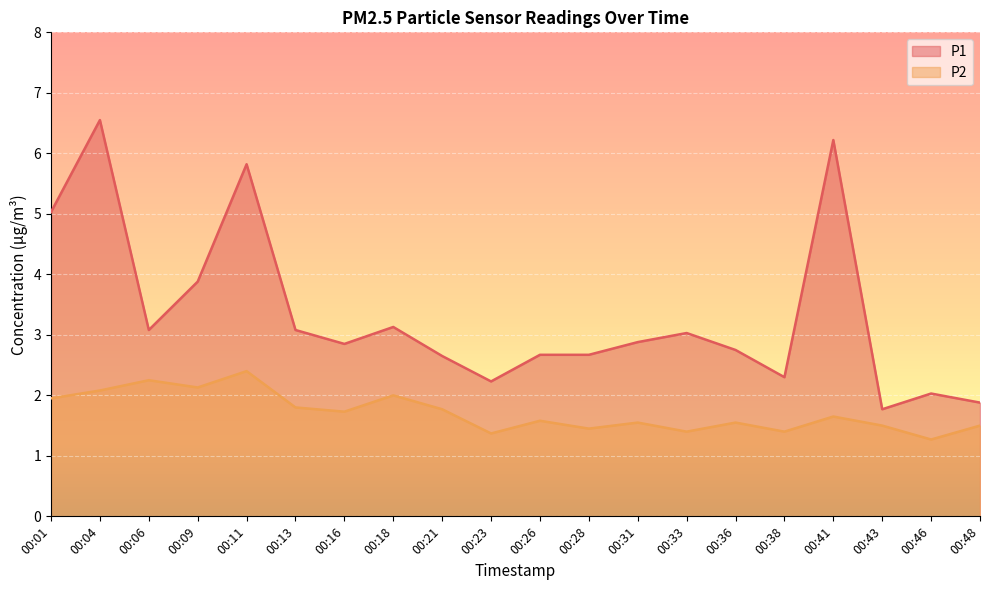

Is the value of P2 at 00:28 greater than the value of P1 at 00:18?

No